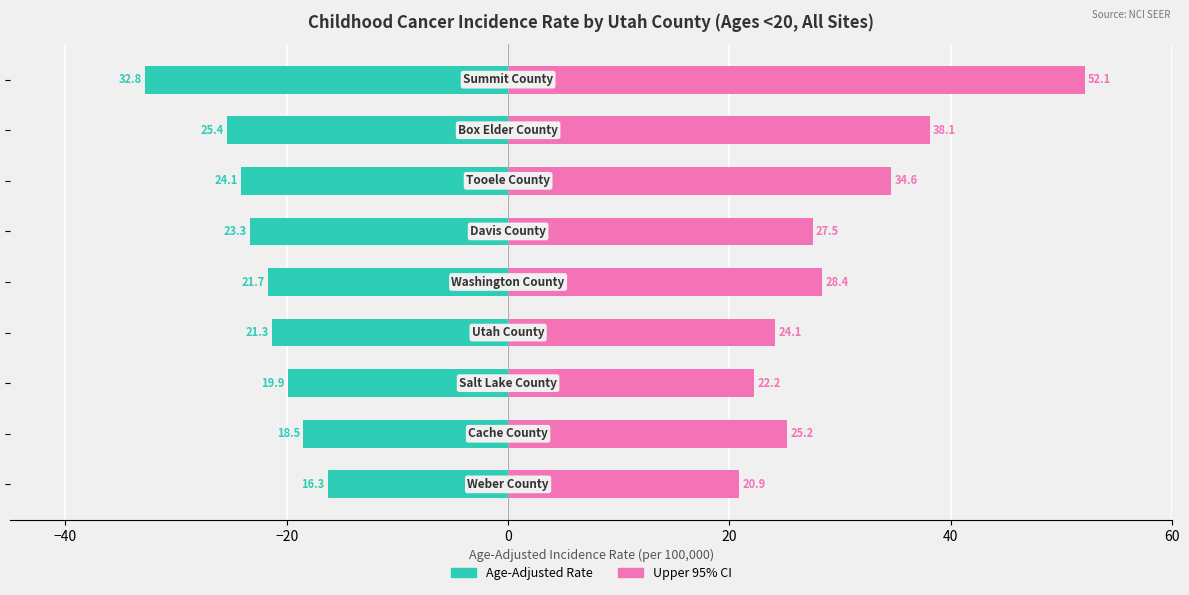

How many bars are there in total?

18